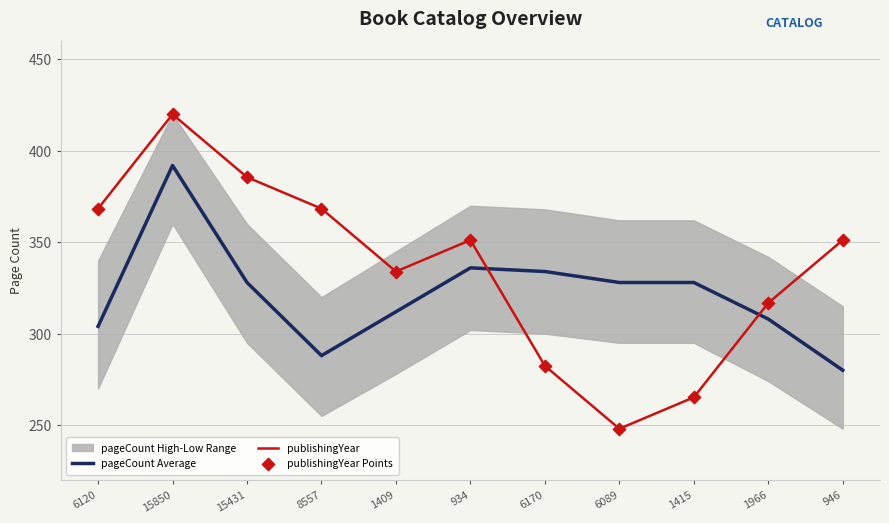

At how many categories does at least one series exceed 254?

11